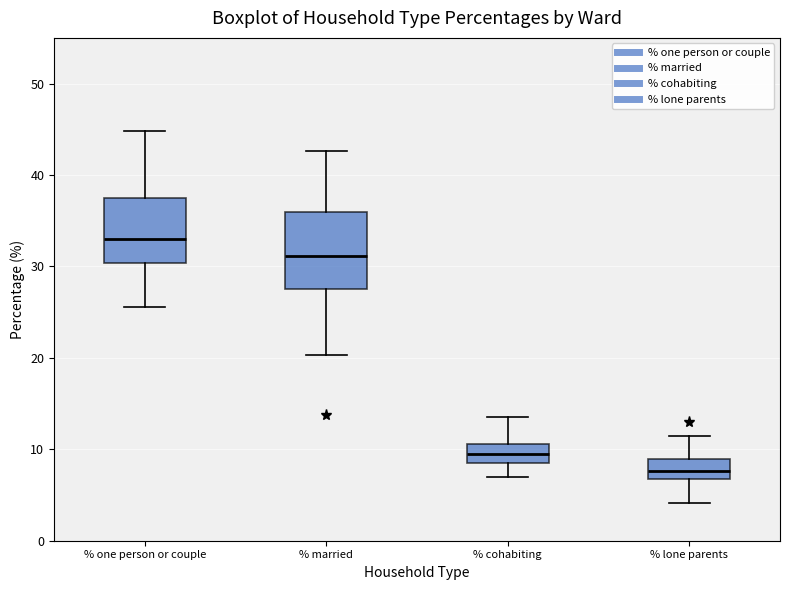

Reading left to right, read every box against the y-axis: the position of its median line, the range the box covers, and the ends of its whiskers. The values are not printed on the chart, so give them approximately, as read against the axis.

% one person or couple: median 33, box 30 to 37, whiskers 26 to 45
% married: median 31, box 28 to 36, whiskers 20 to 43
% cohabiting: median 9, box 8 to 11, whiskers 7 to 14
% lone parents: median 8, box 7 to 9, whiskers 4 to 11